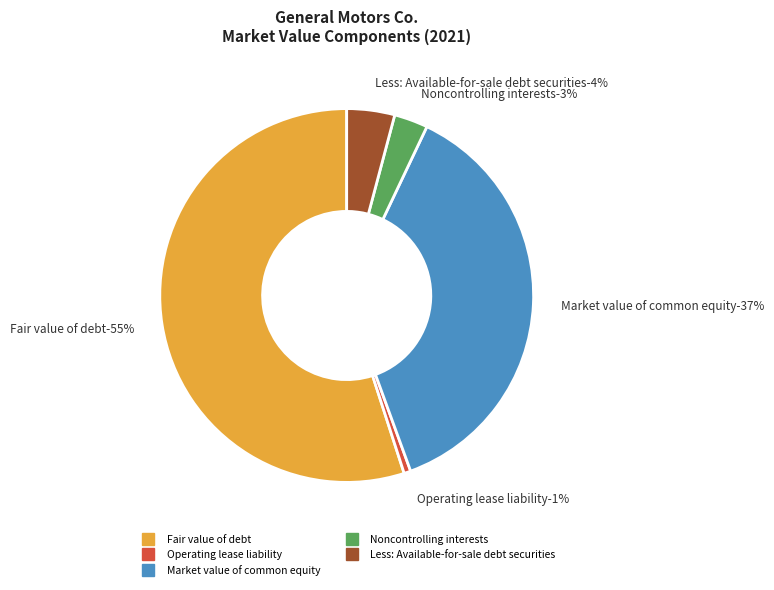

To the nearest percent, what is the average slice percentage?

20%